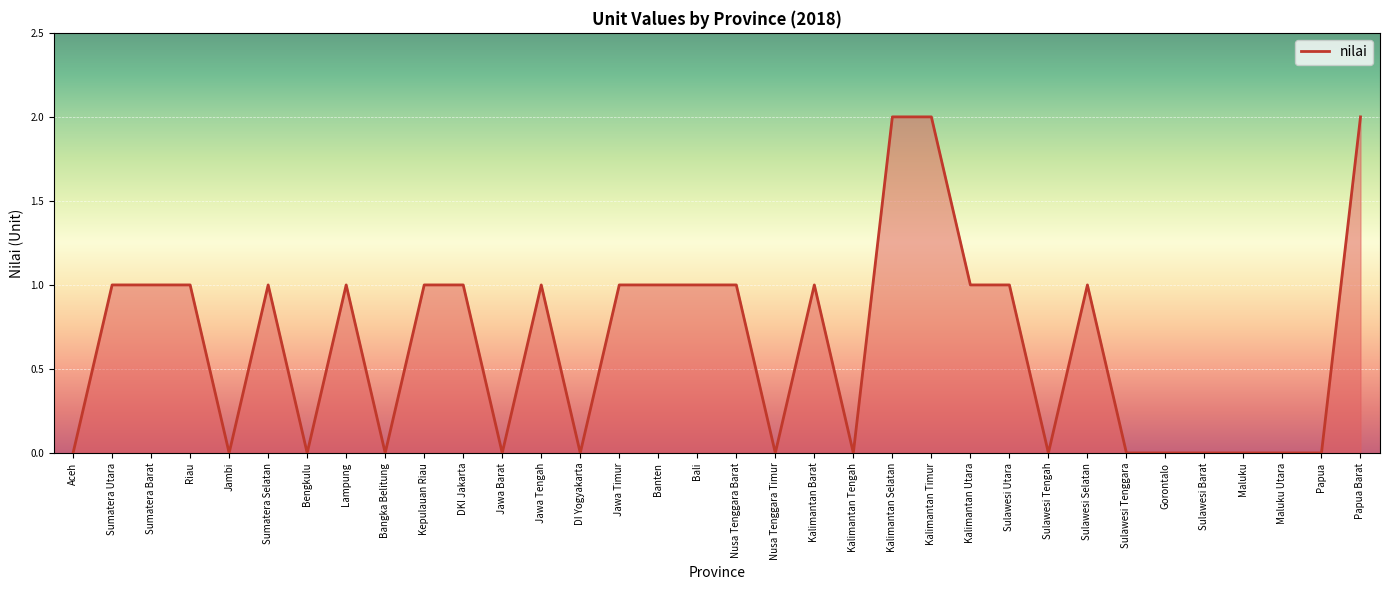

Rank the categories by value from highest to lowest.

Kalimantan Selatan, Kalimantan Timur, Papua Barat, Sumatera Utara, Sumatera Barat, Riau, Sumatera Selatan, Lampung, Kepulauan Riau, DKI Jakarta, Jawa Tengah, Jawa Timur, Banten, Bali, Nusa Tenggara Barat, Kalimantan Barat, Kalimantan Utara, Sulawesi Utara, Sulawesi Selatan, Aceh, Jambi, Bengkulu, Bangka Belitung, Jawa Barat, DI Yogyakarta, Nusa Tenggara Timur, Kalimantan Tengah, Sulawesi Tengah, Sulawesi Tenggara, Gorontalo, Sulawesi Barat, Maluku, Maluku Utara, Papua